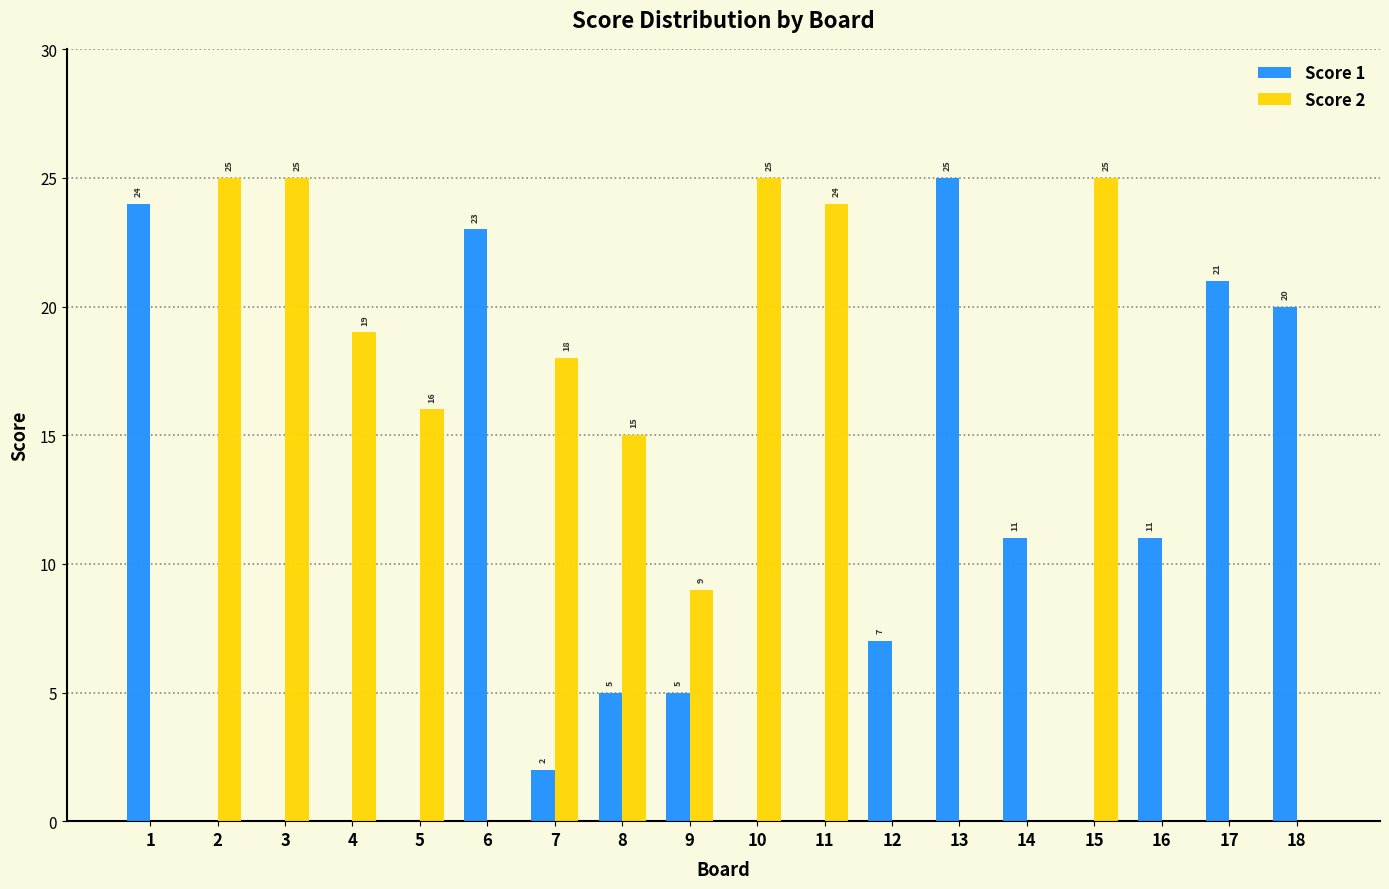

What is the sum of the Score 2 values at 4 and 11?

43